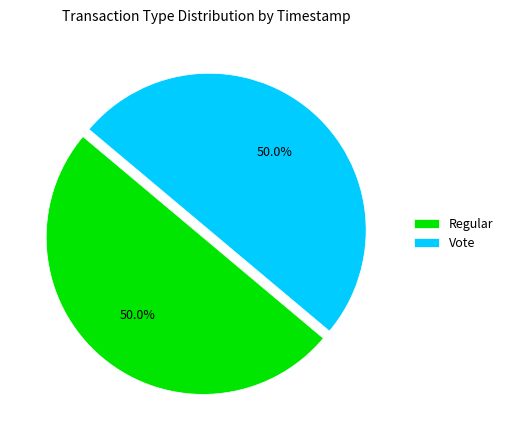

How many segments does this pie chart have?

2